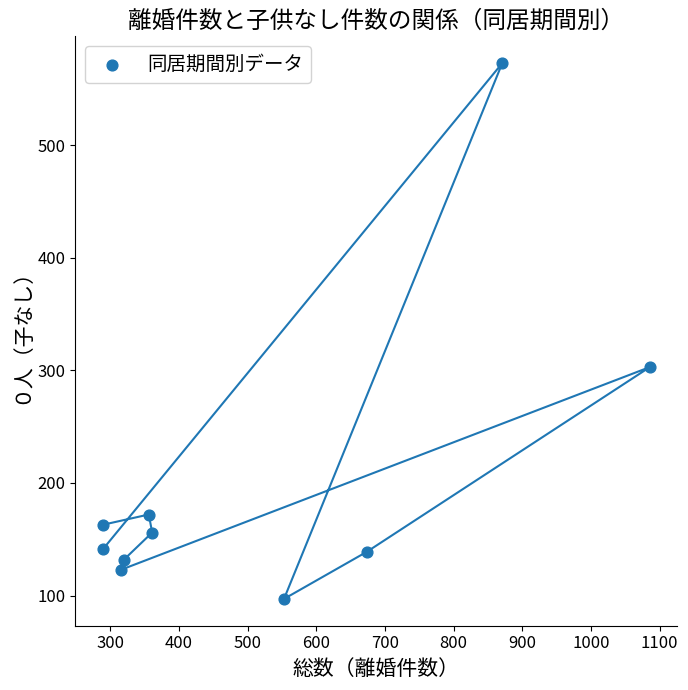

What Y value in the scatter plot is closest to 335?

303